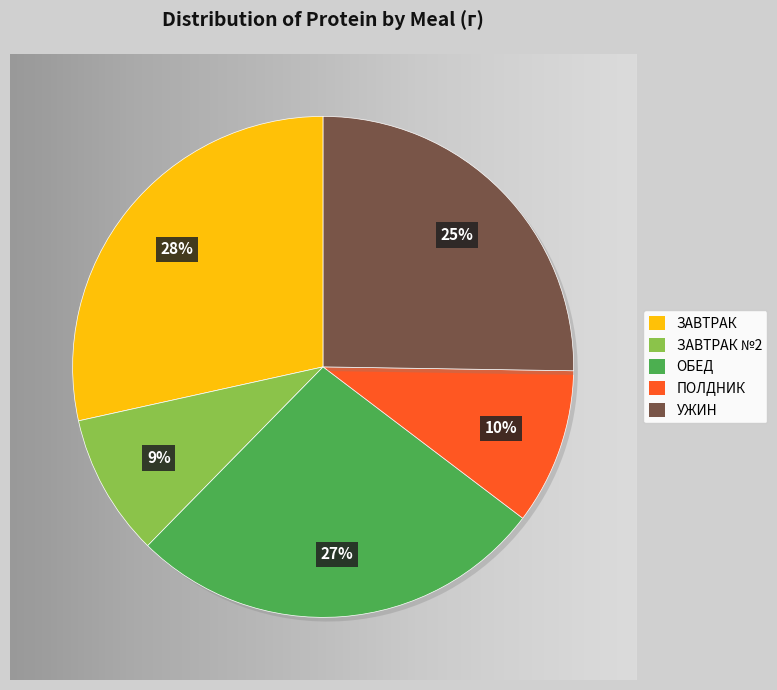

Rank the categories by value from highest to lowest.

ЗАВТРАК, ОБЕД, УЖИН, ПОЛДНИК, ЗАВТРАК №2